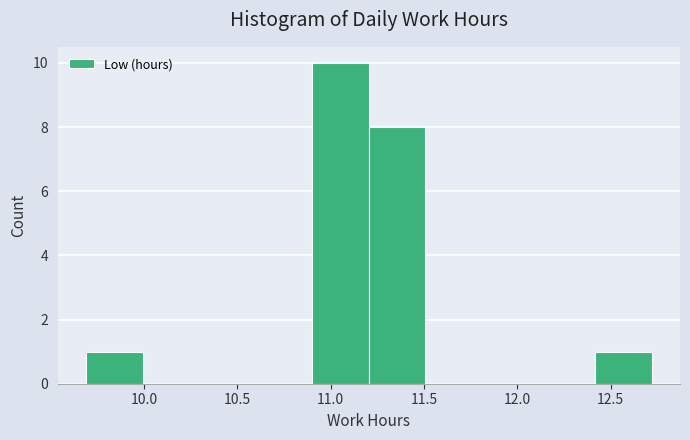

Reading left to right, list every bar in this chart as the range it spans on the x-axis followed by its height. Neither the bar edges nor the heights are printed on the chart, so give them approximately, as read against the axes.

9.7 to 10.0: 1
10.0 to 10.3: 0
10.3 to 10.6: 0
10.6 to 10.9: 0
10.9 to 11.2: 10
11.2 to 11.5: 8
11.5 to 11.8: 0
11.8 to 12.1: 0
12.1 to 12.4: 0
12.4 to 12.7: 1